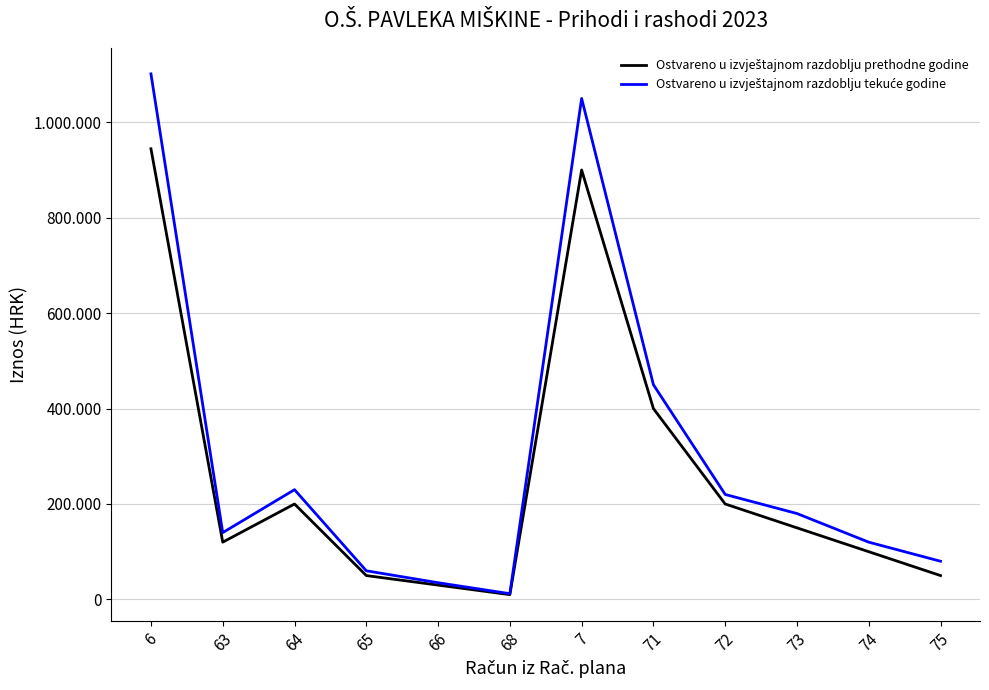

What is the average value of the Ostvareno u izvještajnom razdoblju prethodne godine series?

262868.5